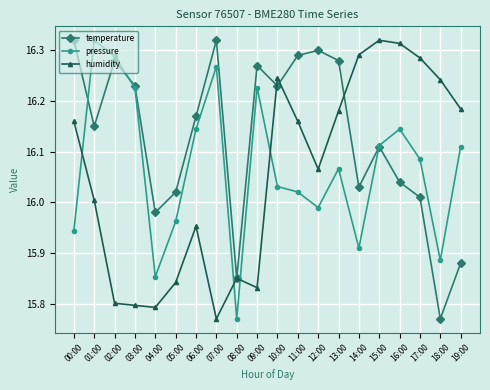

How many interior local peaks does the temperature series have?

5